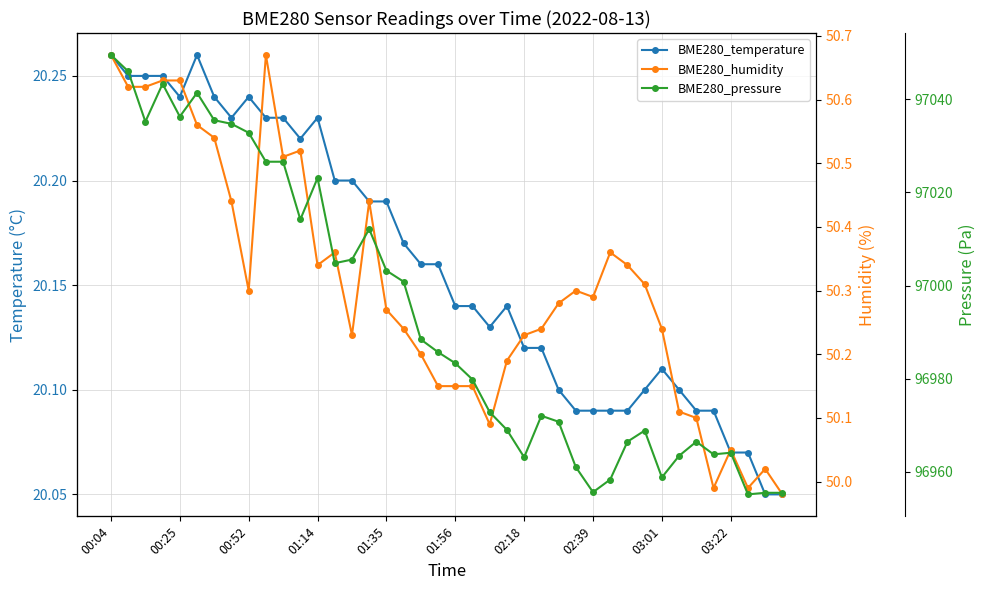

How many values in the BME280_pressure series are below 96985?

20